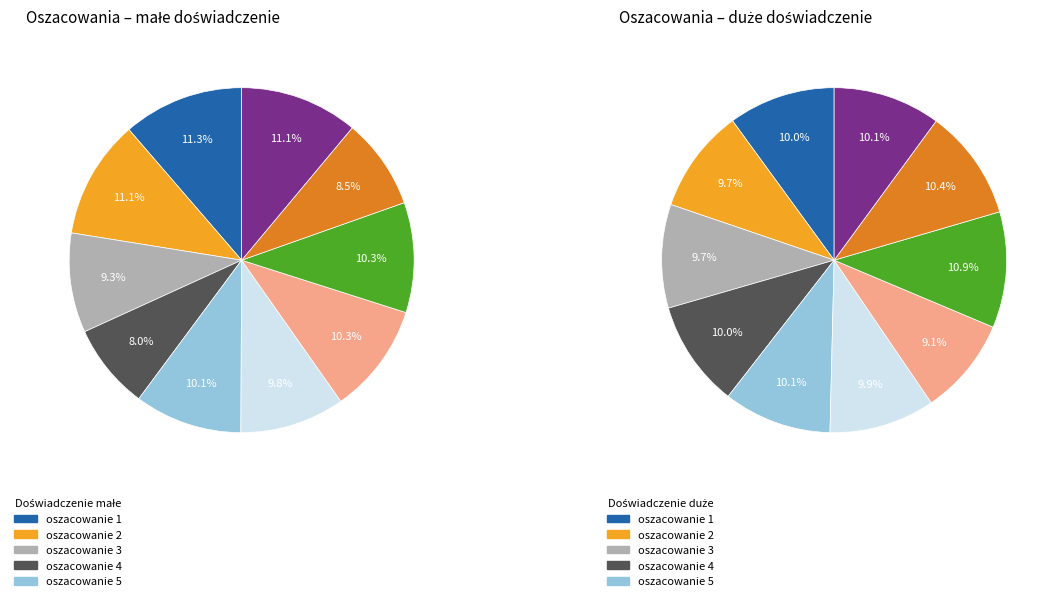

Does 8 account for over 50% of the chart?

No